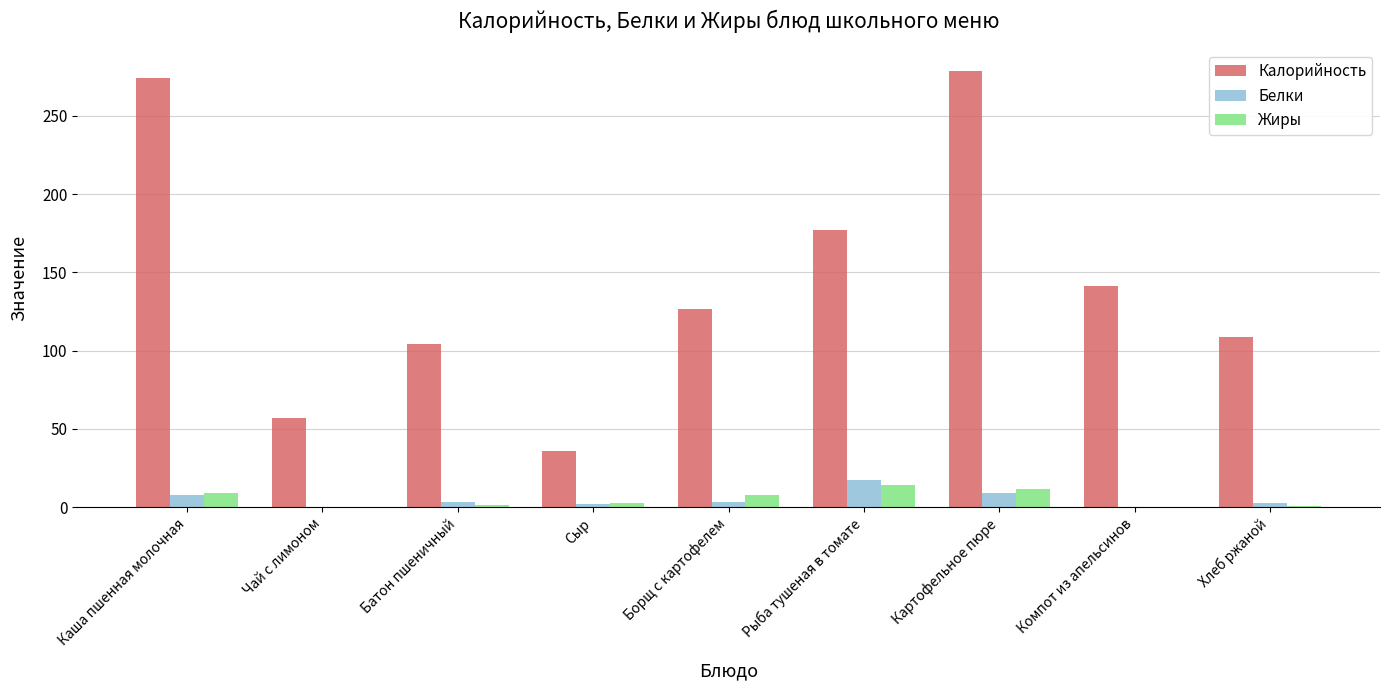

The Калорийность series shows 86.8 at Каша пшенная молочная. True or false?

False